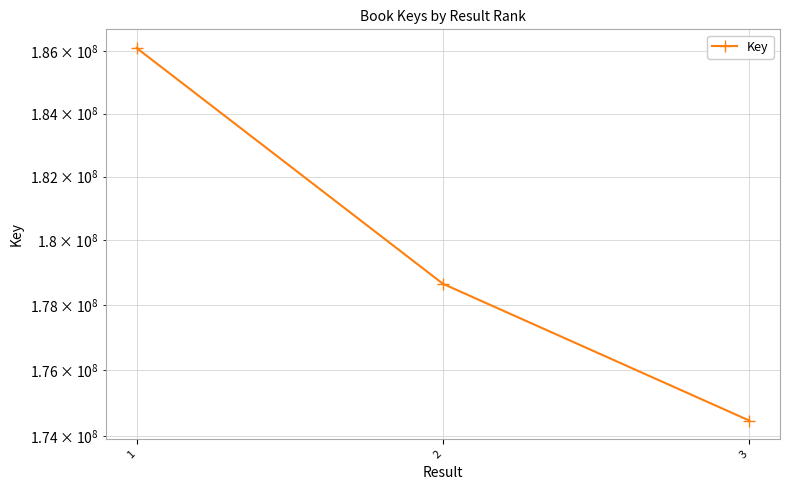

What is the smallest value displayed?

174460443